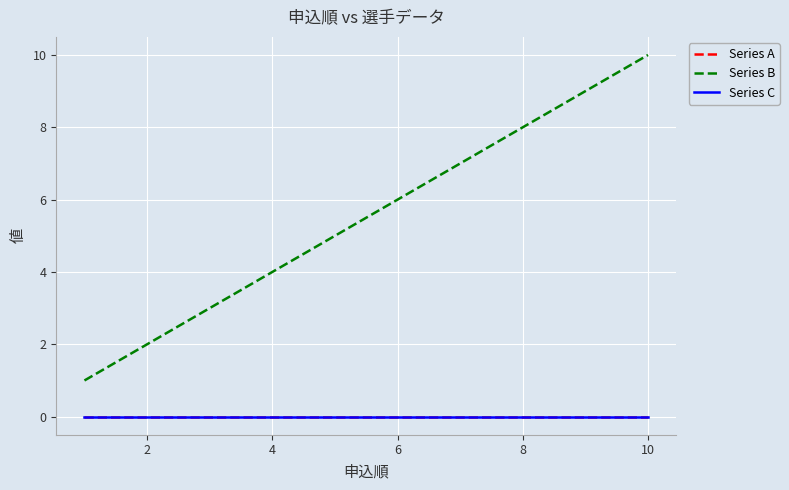

True or false: Series A and Series C intersect in this chart.

False